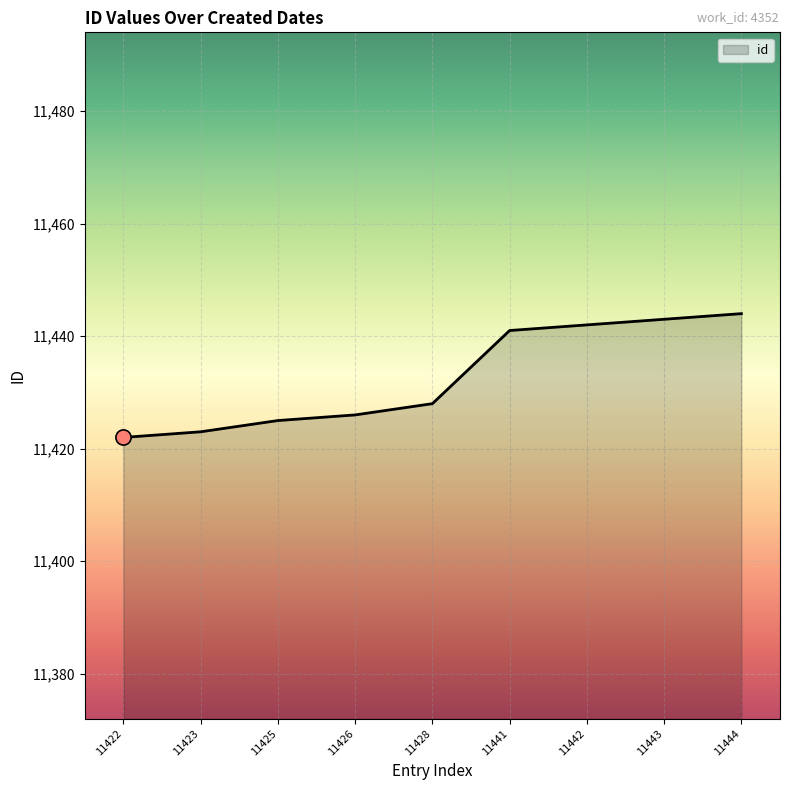

What is the change in value from 11428 to 11443?

+15